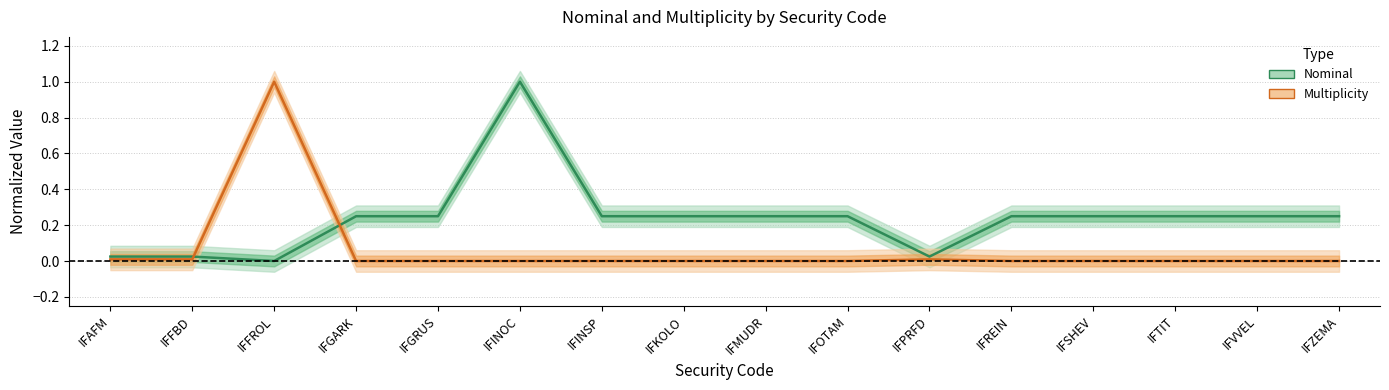

Which label corresponds to the smallest value in the chart?

IFFROL